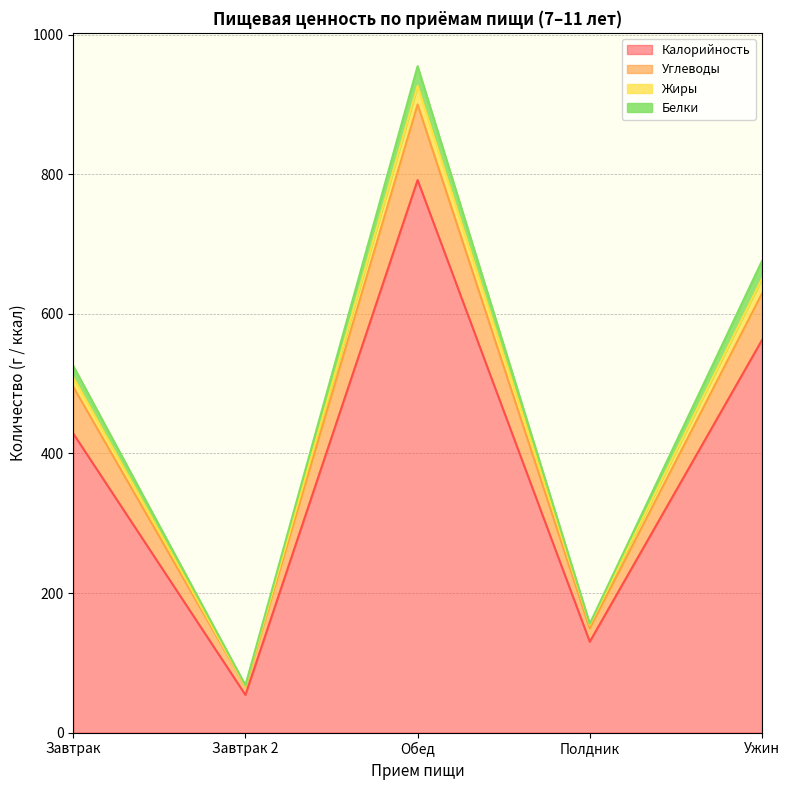

What is the value of the Углеводы point at the 1st from the left?

495.3